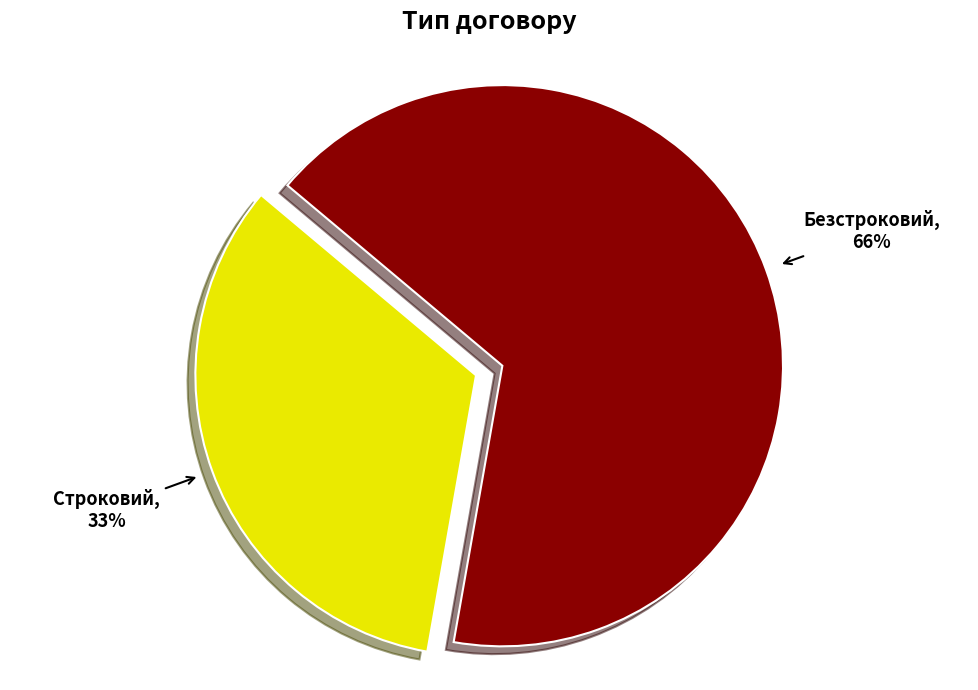

To the nearest percent, what is the difference between the Строковий and Безстроковий slice percentages?

33%